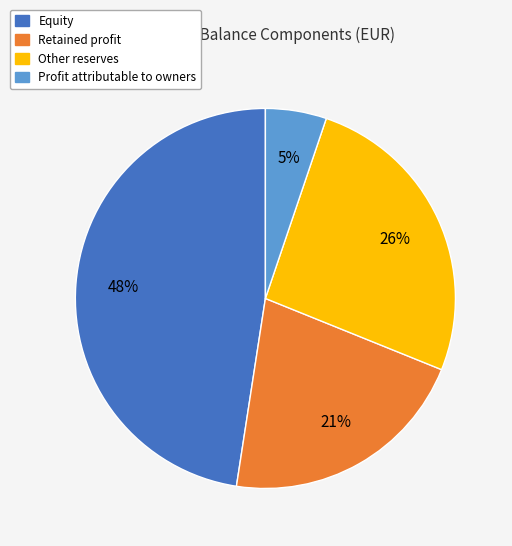

How many segments does this pie chart have?

4